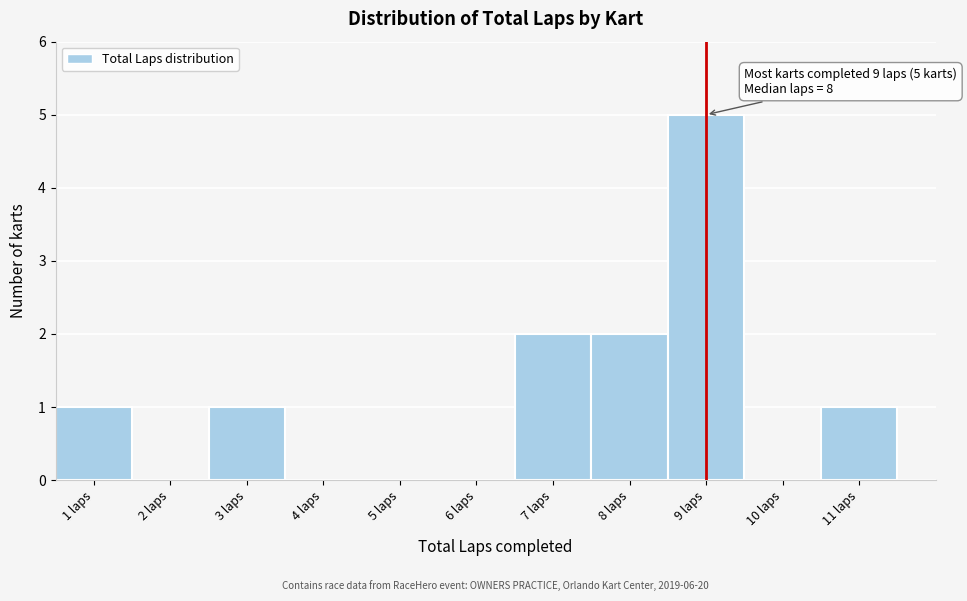

Which range on the x-axis has the tallest bar?

8.5 to 9.5